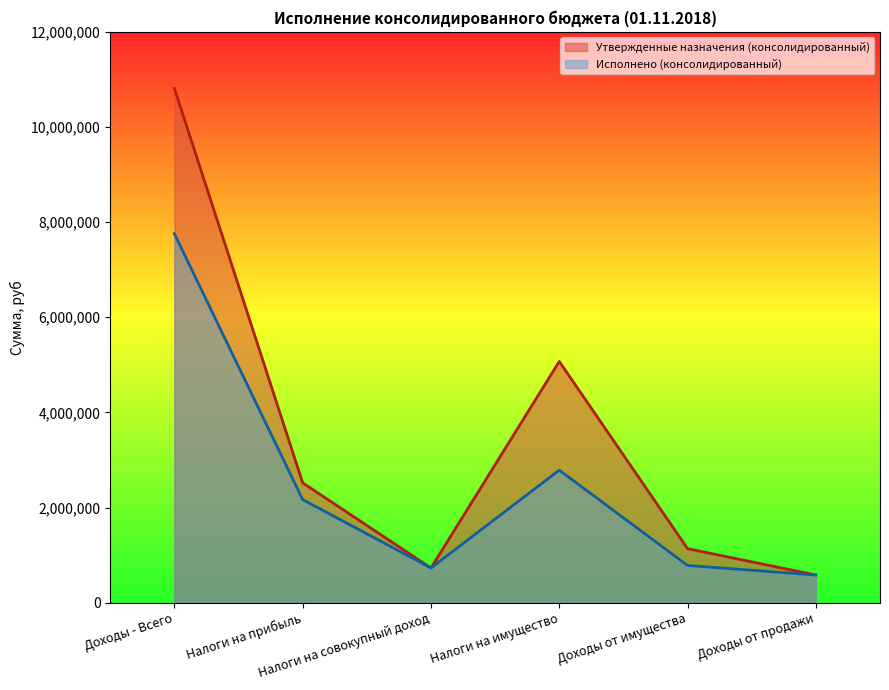

Where is Утвержденные назначения (консолидированный) nearest to the value 5695150?

Налоги на имущество